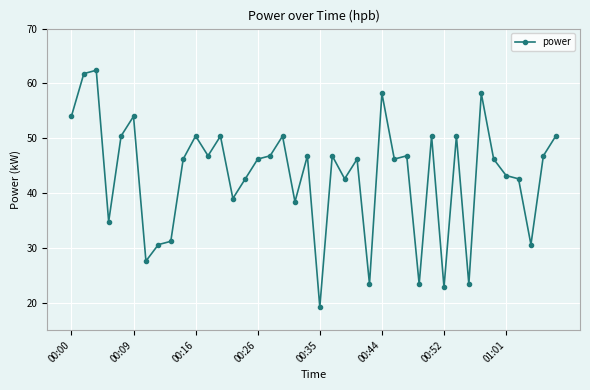

How many points are higher than both their immediate neighbors (excluding endpoints)?

13